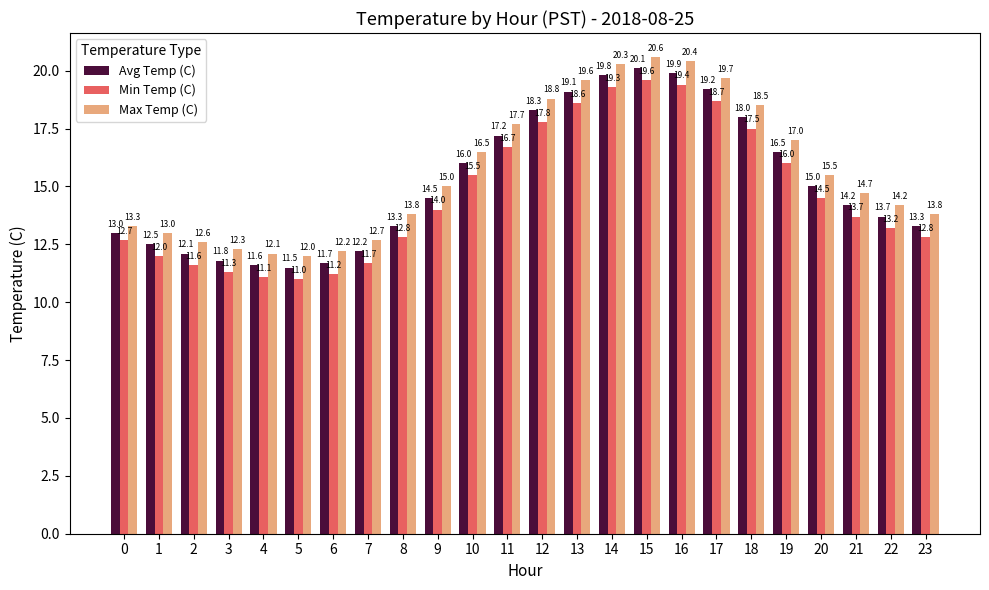

True or false: Min Temp (C) has a value of 4.2 at 4.

False